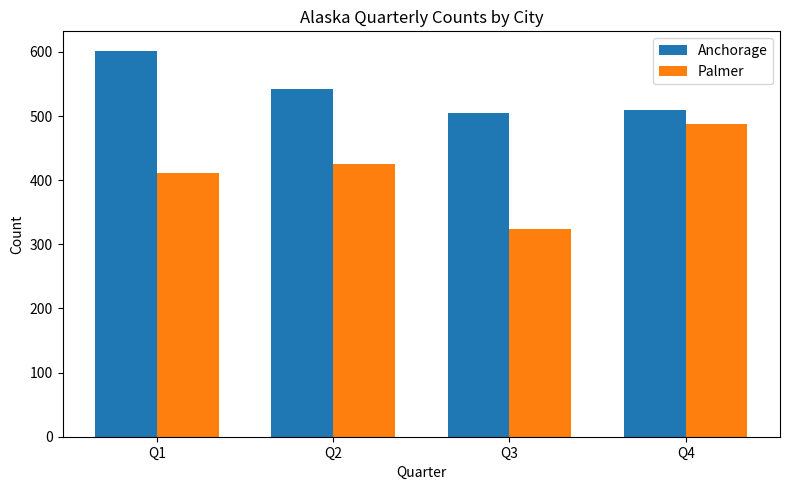

How many bars are there in each group?

2